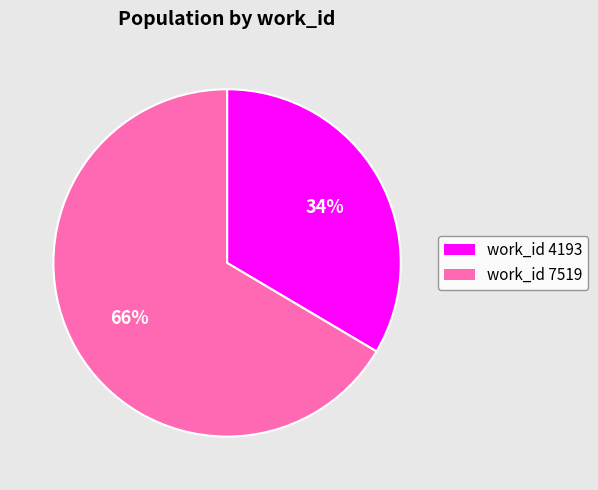

To the nearest percent, what is the combined percentage of work_id 4193 and work_id 7519?

100%